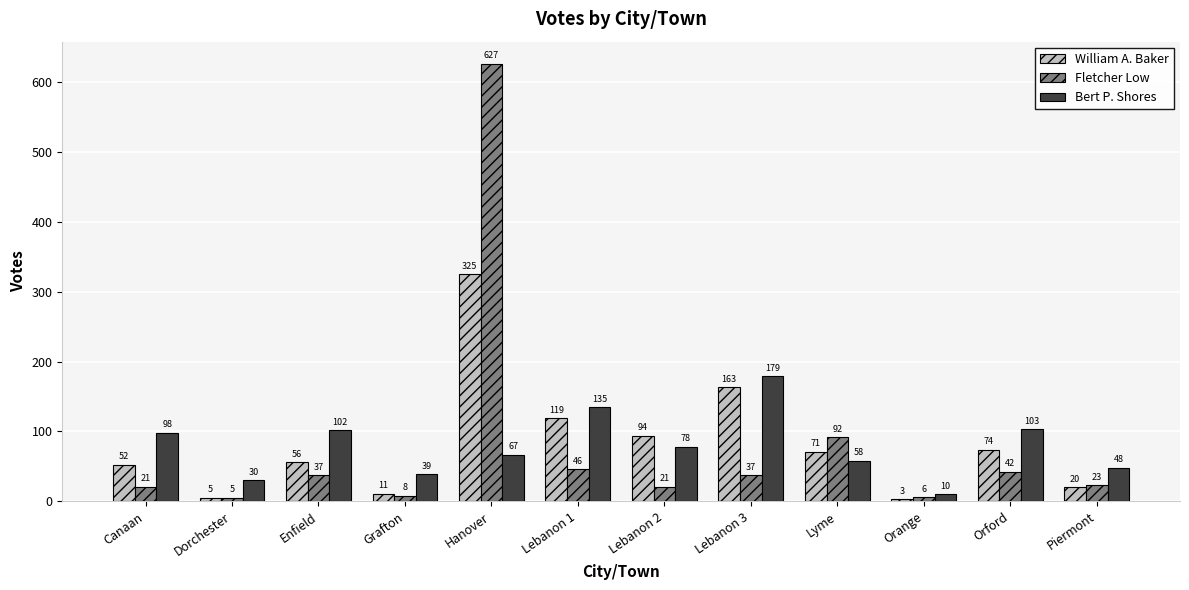

The value of Fletcher Low at Lyme is 139. True or false?

False